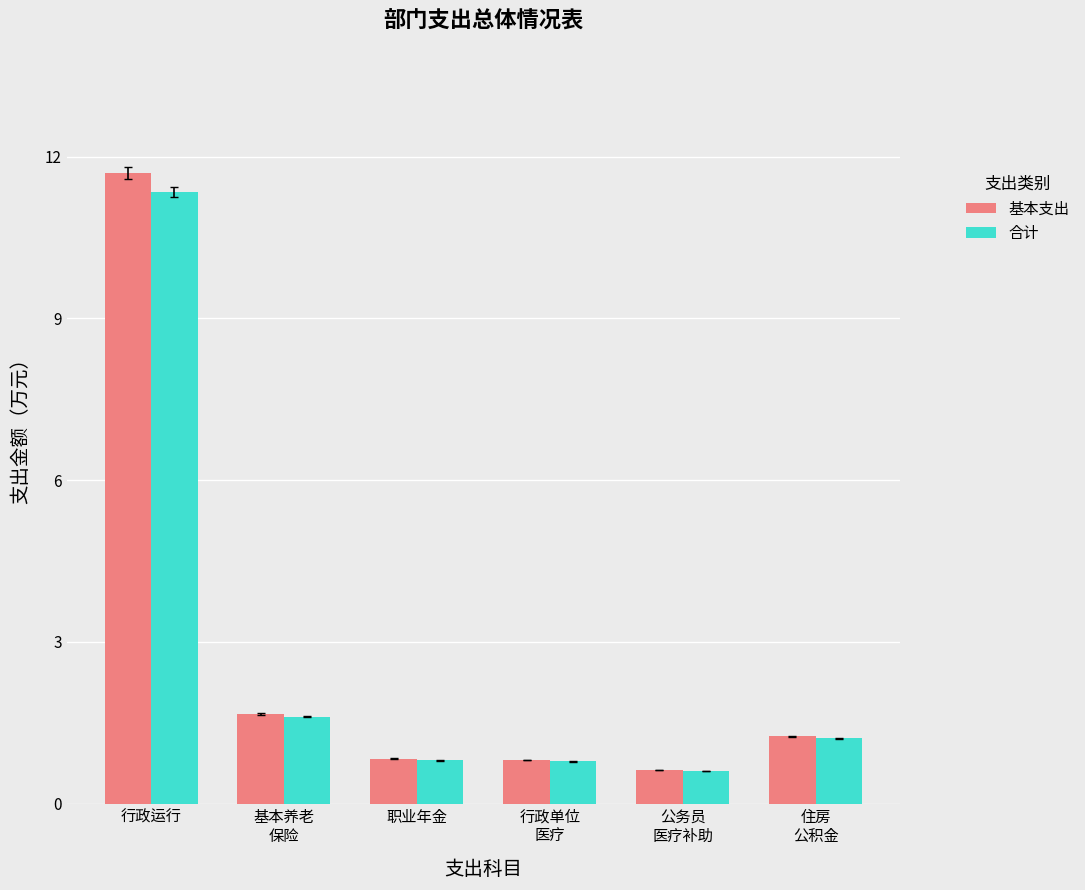

What is the value of the 基本支出 bar at the 4th from the left?

0.8